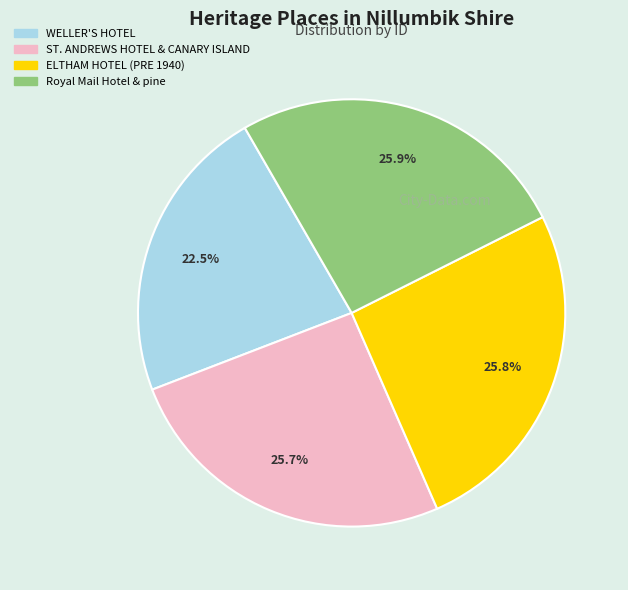

To the nearest percent, what percentage of the pie is ELTHAM HOTEL (PRE 1940)?

26%